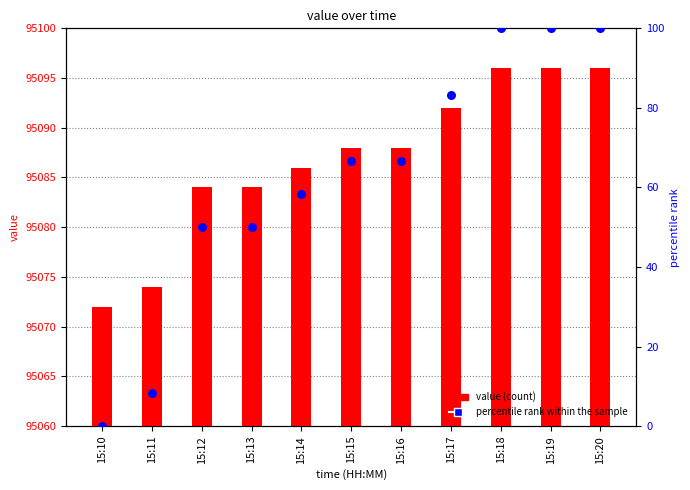

What is the total value across all series at 15:17?

95175.3